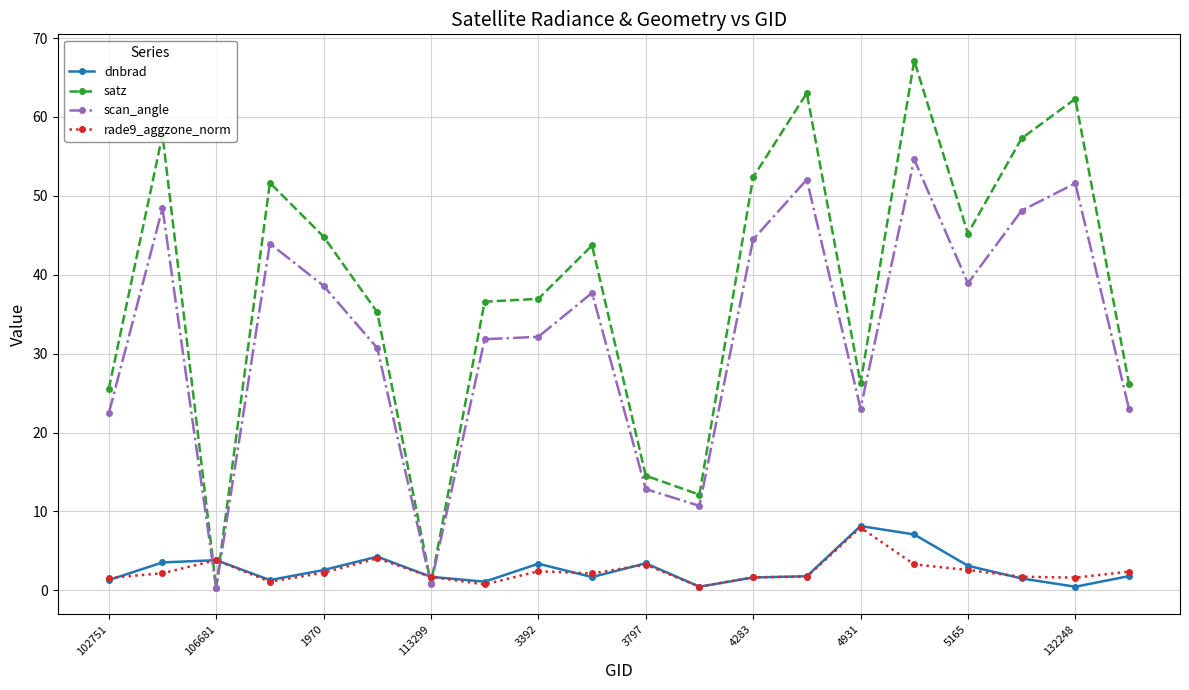

How many lines are shown in the chart?

4